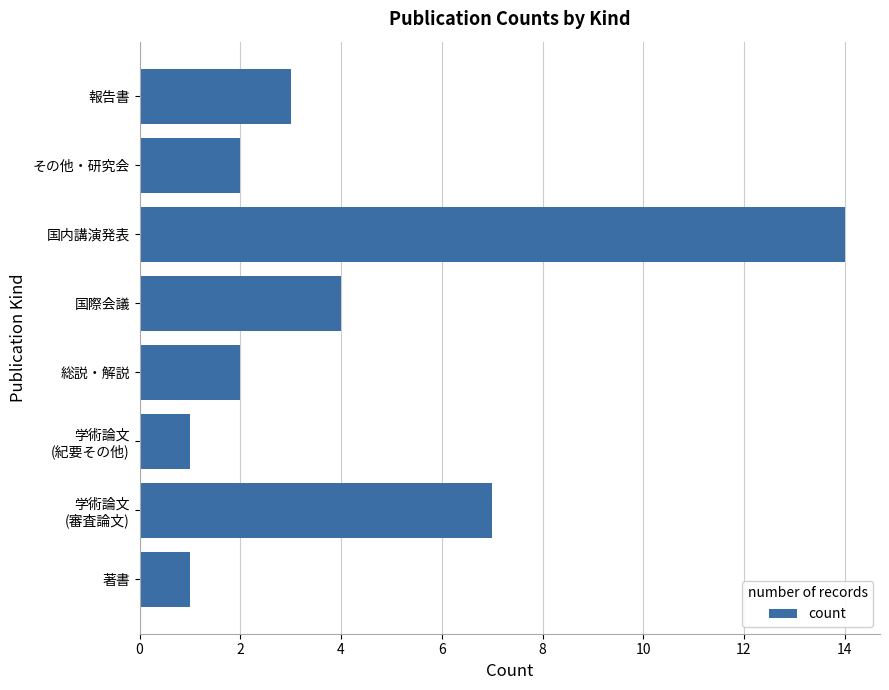

Which label corresponds to the largest value in the chart?

国内講演発表